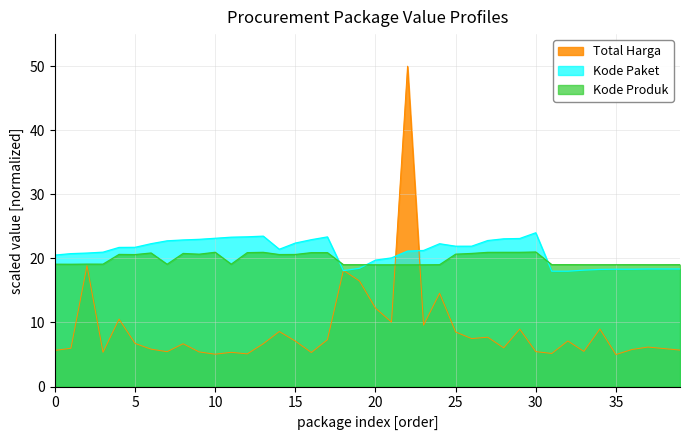

Which series has the largest range (max minus min)?

Total Harga